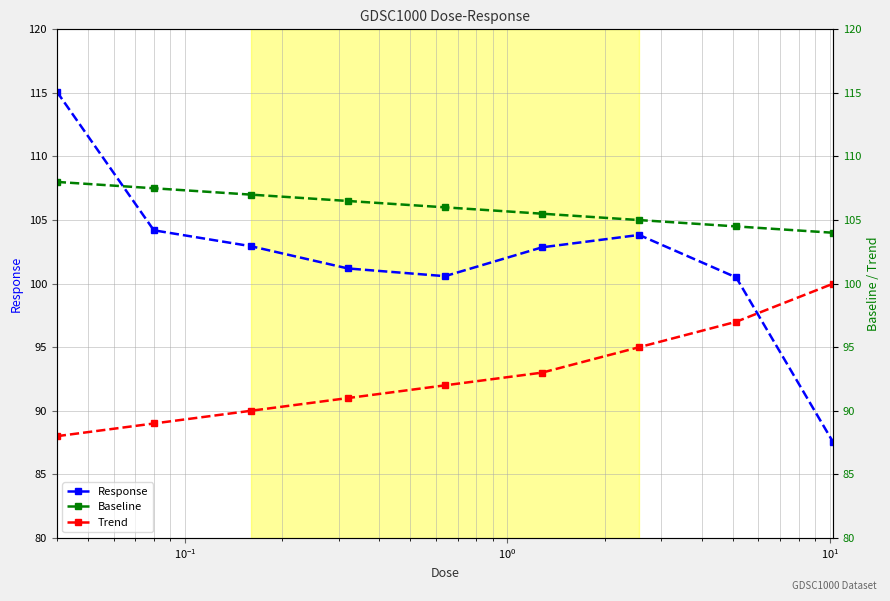

List the series in order of their overall mean, highest first.

Baseline, Response, Trend